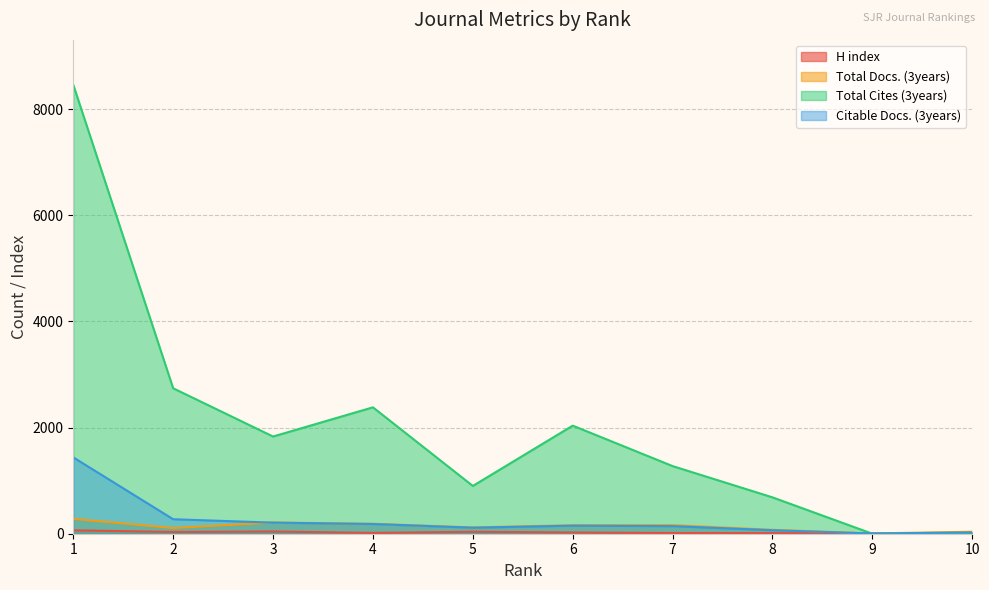

What is the highest value of the Total Cites (3years) series?

8457